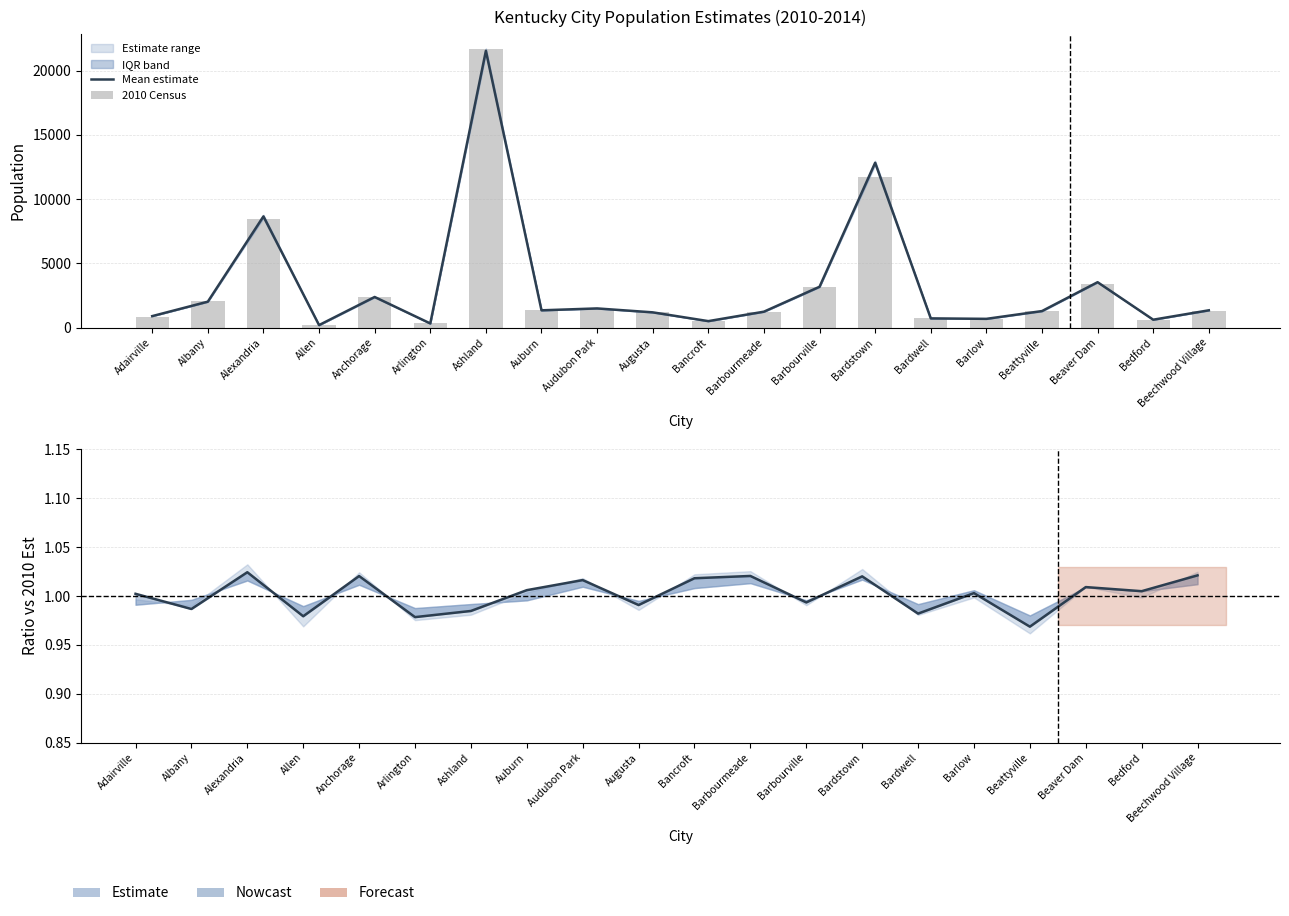

The value of Mean estimate at Arlington is 198.4. True or false?

False